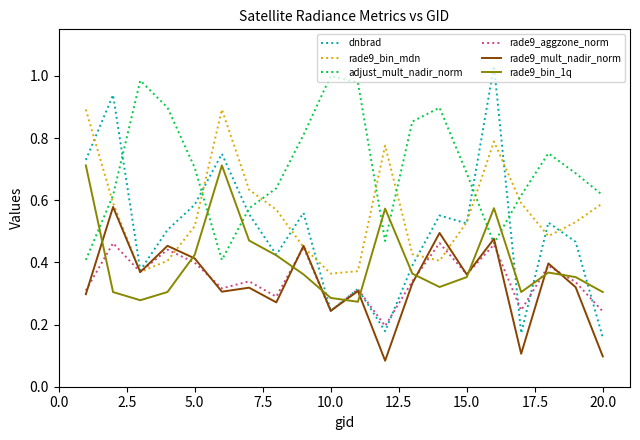

Which series has the largest range (max minus min)?

dnbrad